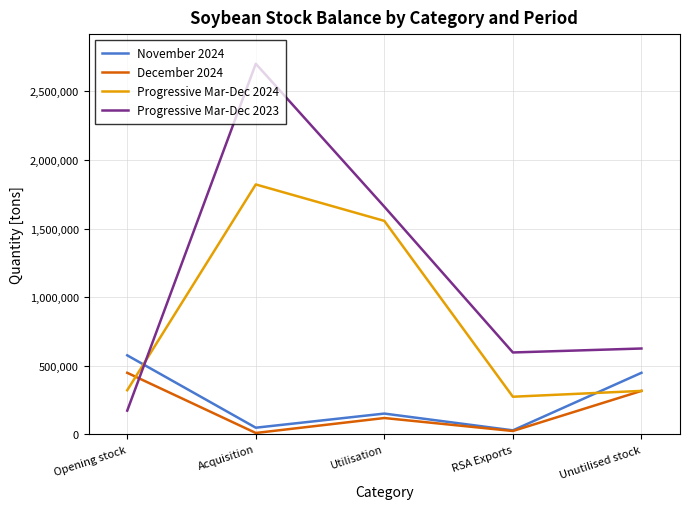

What is the difference between the highest and lowest values at RSA Exports?

572664